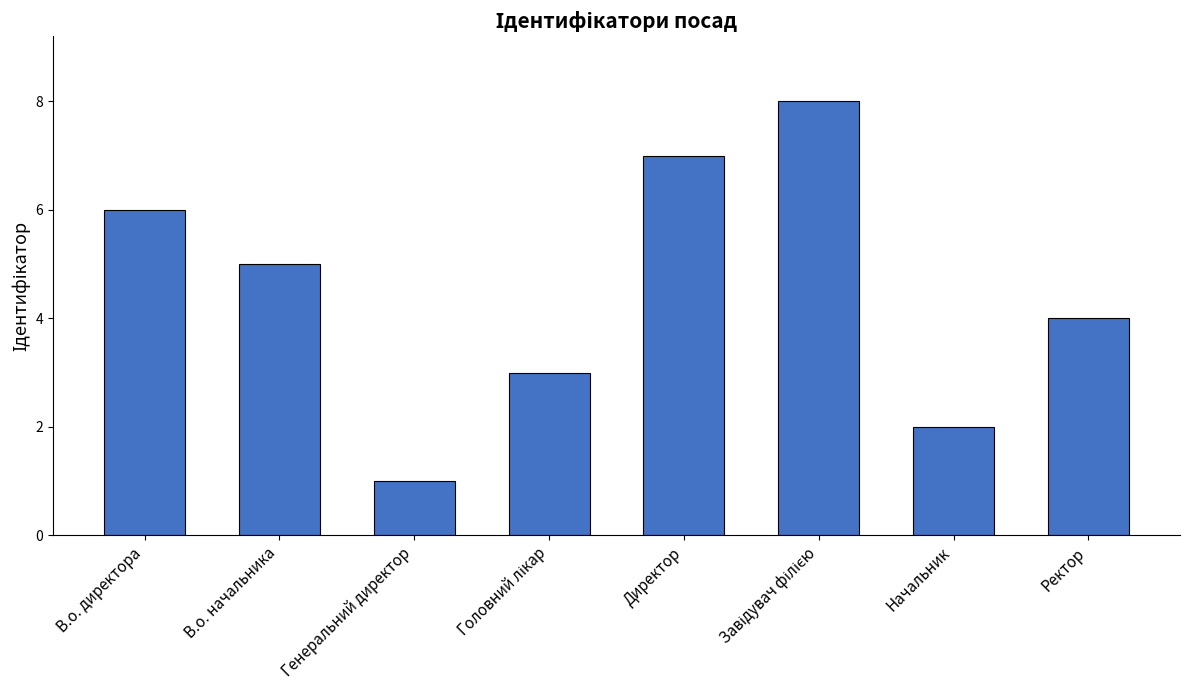

Is it true that the value at В.о. директора is 10?

False